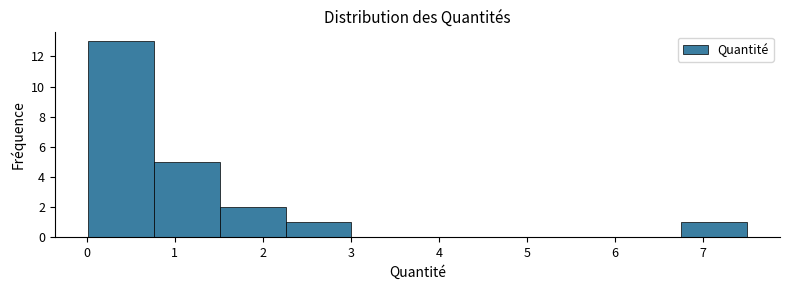

Over which range of the x-axis is the bar tallest?

0.0 to 0.8